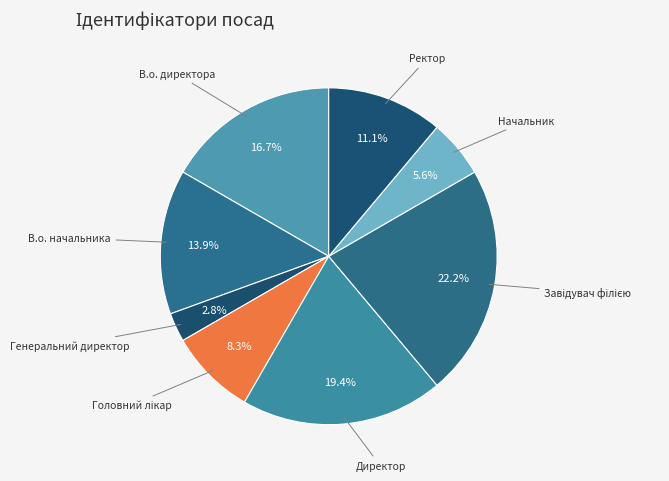

How many segments does this pie chart have?

8